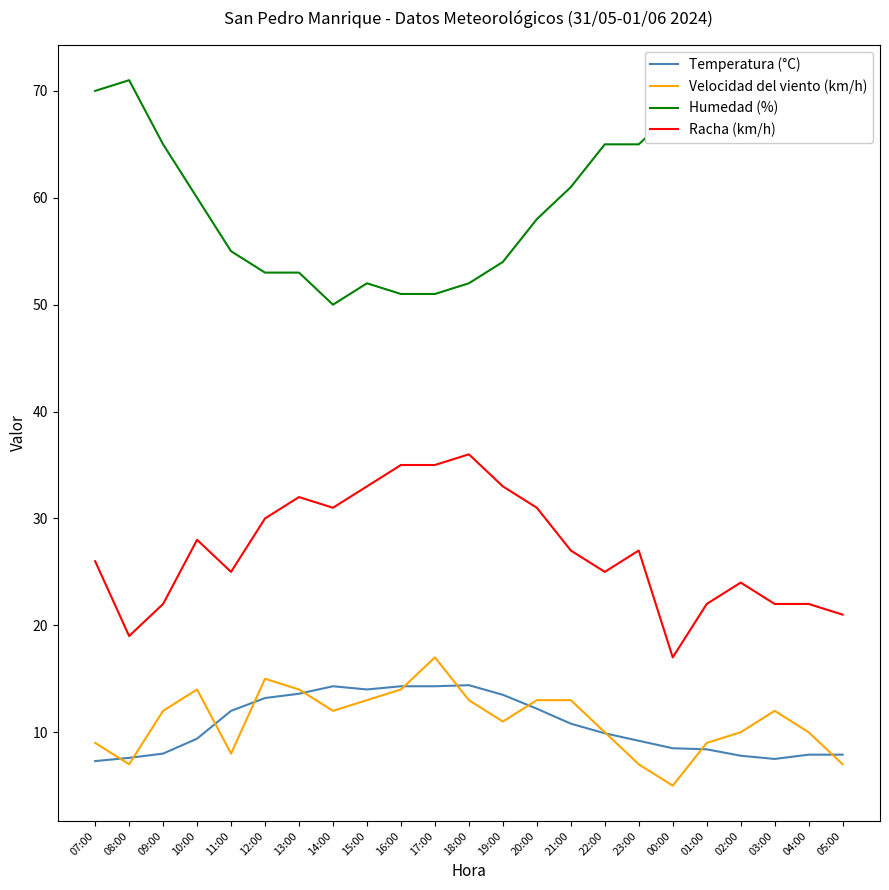

True or false: Temperatura (°C) and Racha (km/h) cross at least once.

False